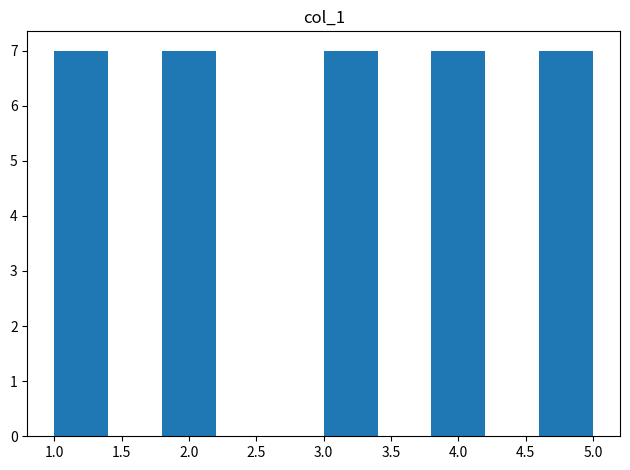

How tall is the bar that spans 3.0 to 3.4 on the x-axis? The values are not printed on the chart, so give them approximately, as read against the axis.

7